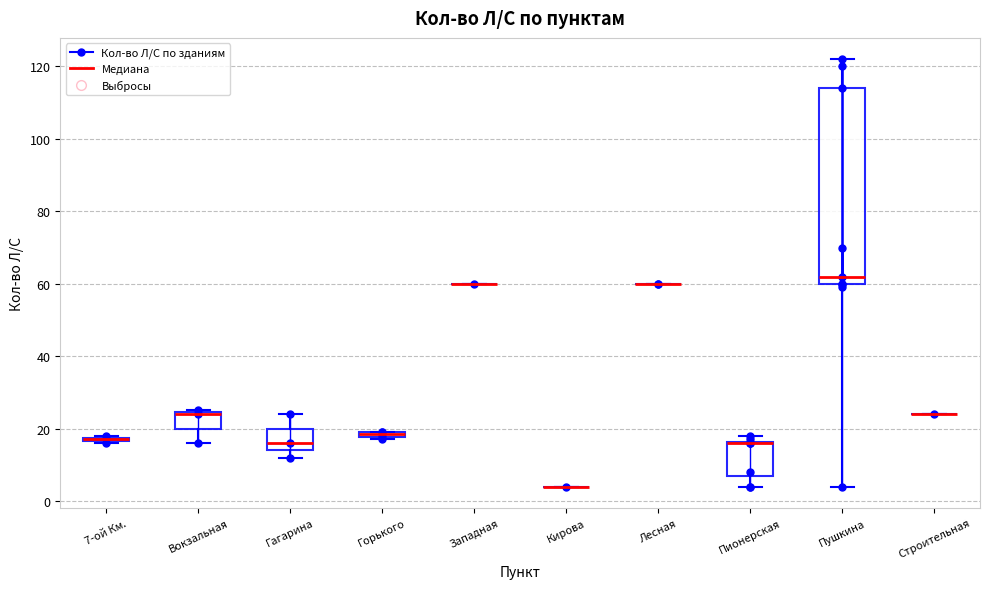

Comparing the boxes themselves (not the whiskers), which one is the tallest?

Пушкина